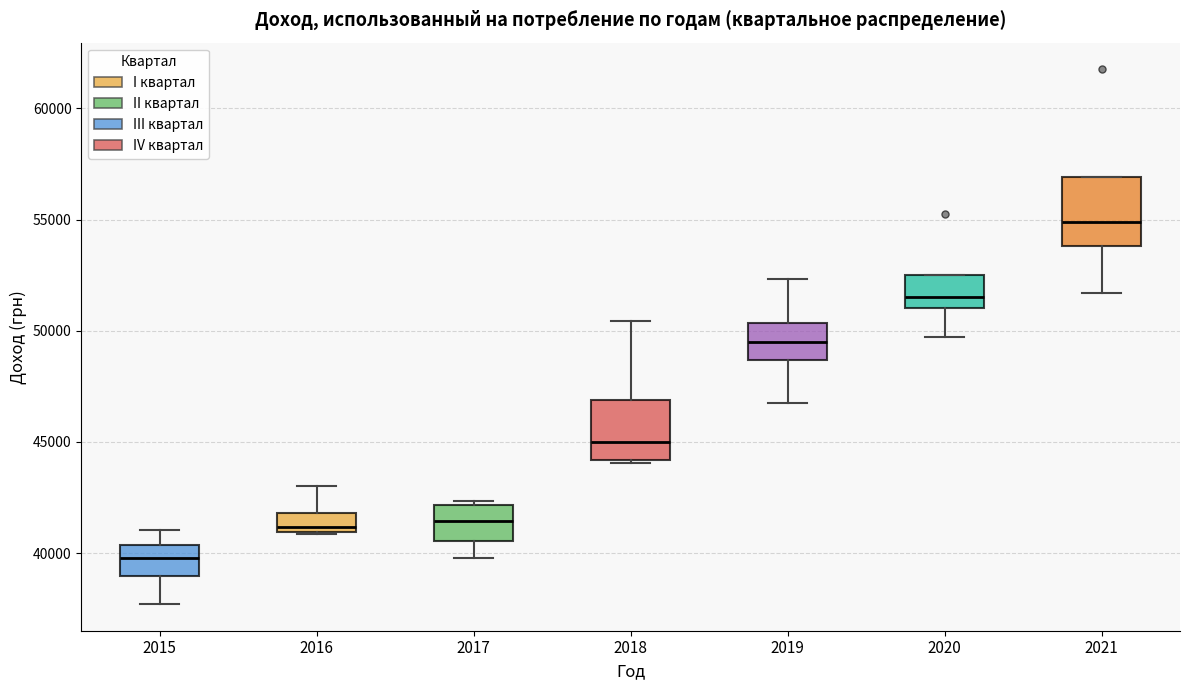

Where does the lower whisker of the box at x = 2015 end on the y-axis? The values are not printed on the chart, so give them approximately, as read against the axis.

37500